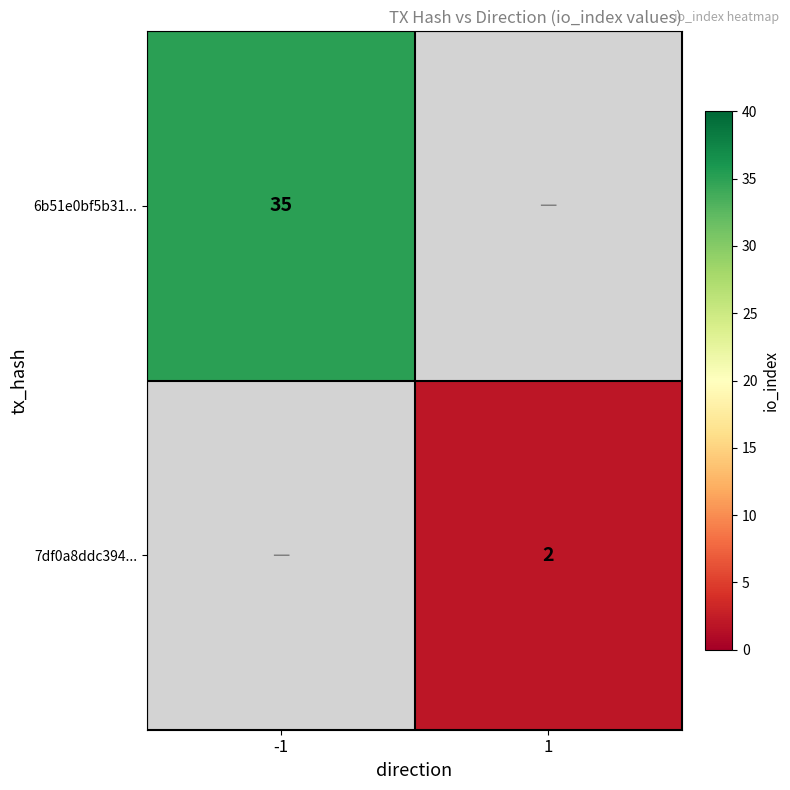

At which category does the chart reach its peak across all series?

-1